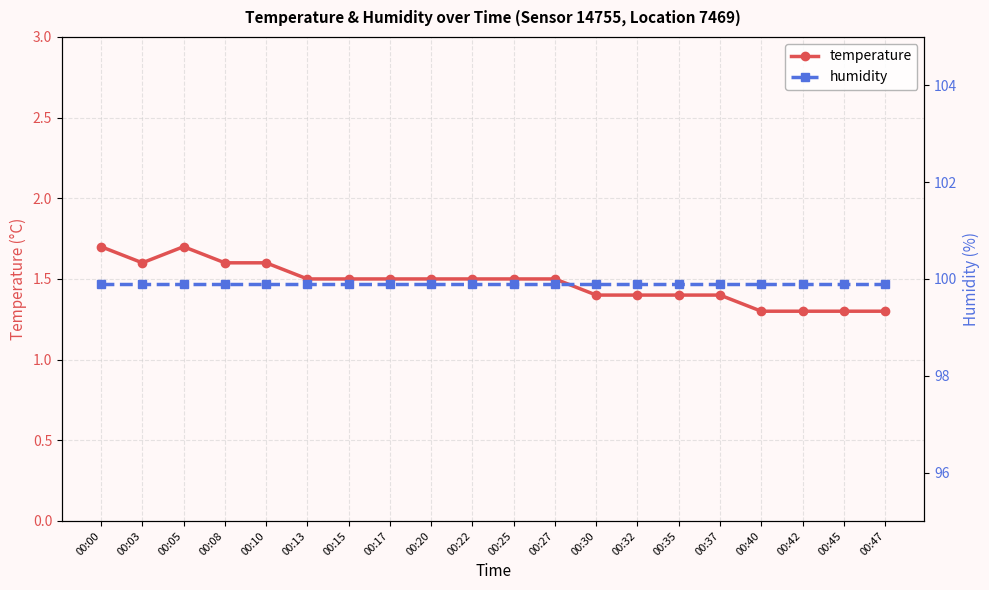

Reading left to right, list all the values displayed in this chart.

temperature: 1.7	1.6	1.7	1.6	1.6	1.5	1.5	1.5	1.5	1.5	1.5	1.5	1.4	1.4	1.4	1.4	1.3	1.3	1.3	1.3
humidity: 99.9	99.9	99.9	99.9	99.9	99.9	99.9	99.9	99.9	99.9	99.9	99.9	99.9	99.9	99.9	99.9	99.9	99.9	99.9	99.9